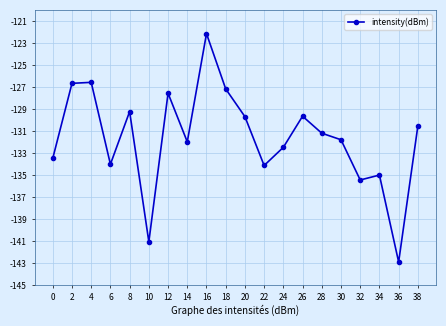

What is the difference between the second highest and second lowest values?

14.5